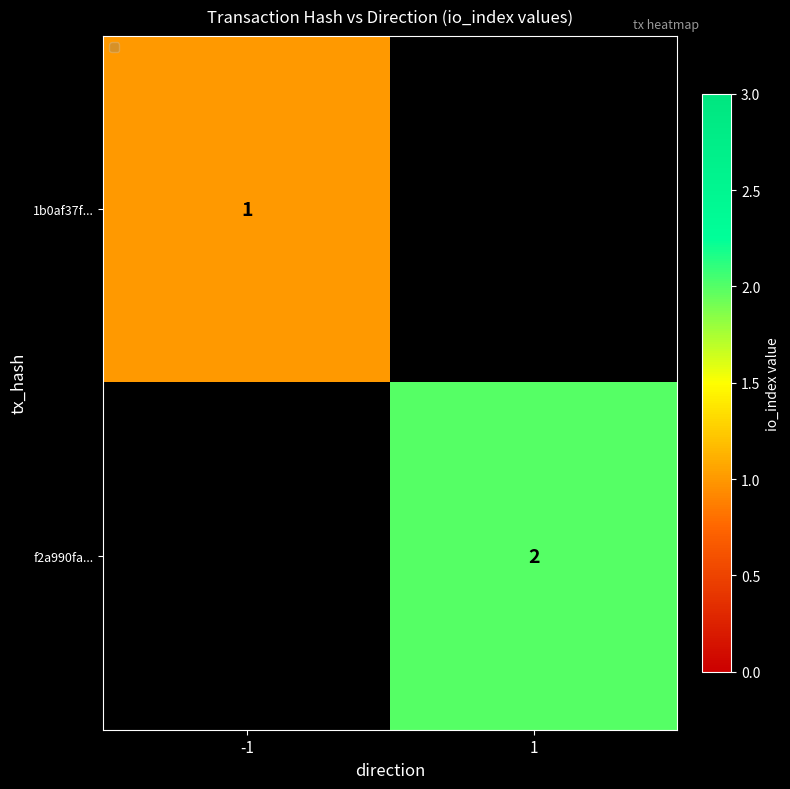

Is it true that f2a990fa... equals 2 at 1?

True